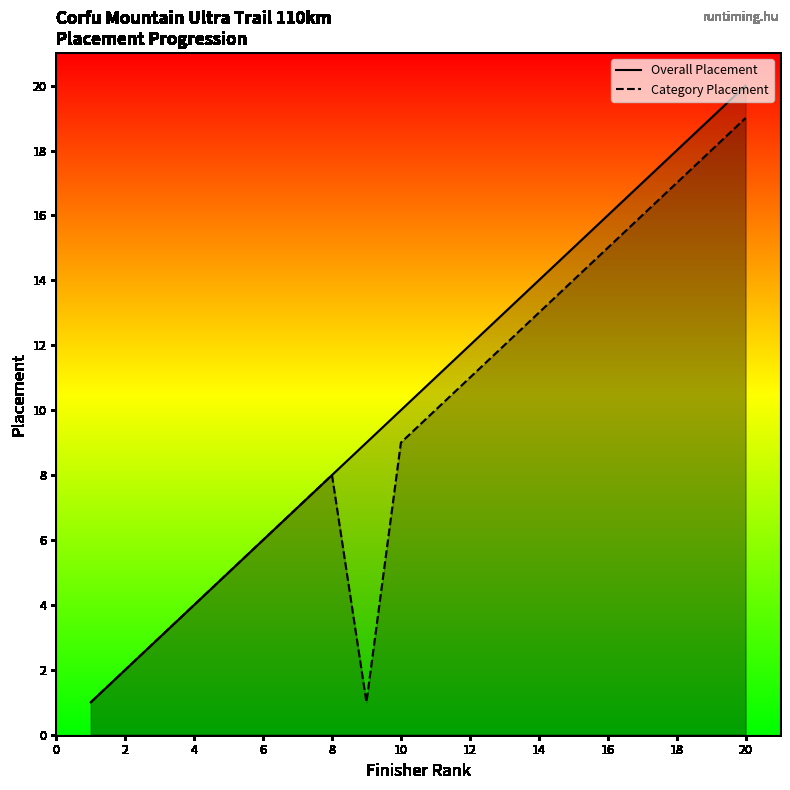

Reading left to right, transcribe all the data shown in this chart.

Overall Placement: 1	2	3	4	5	6	7	8	9	10	11	12	13	14	15	16	17	18	19	20
Category Placement: 1	2	3	4	5	6	7	8	1	9	10	11	12	13	14	15	16	17	18	19